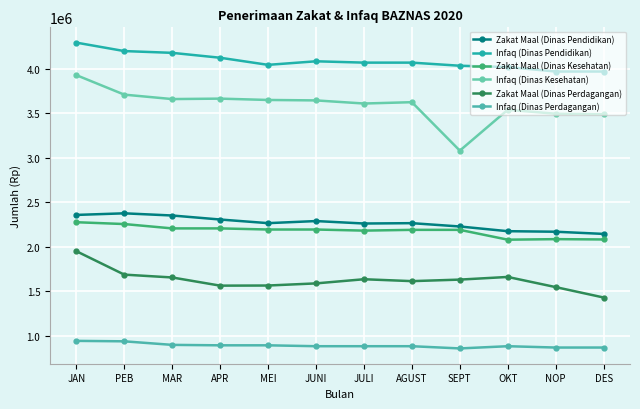

True or false: Zakat Maal (Dinas Kesehatan) has more than 0 interior local peaks.

True